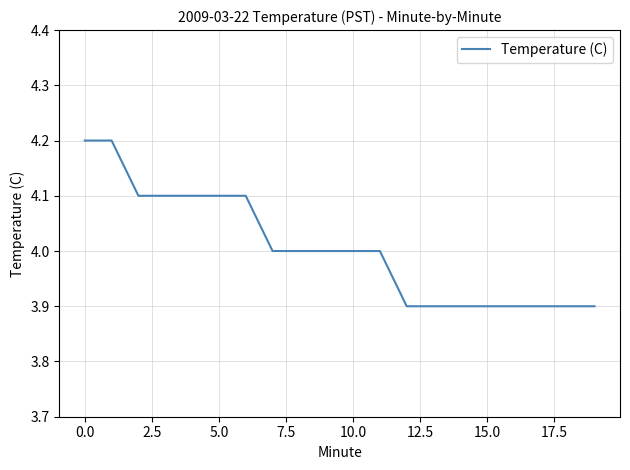

What is the smallest value displayed?

3.9